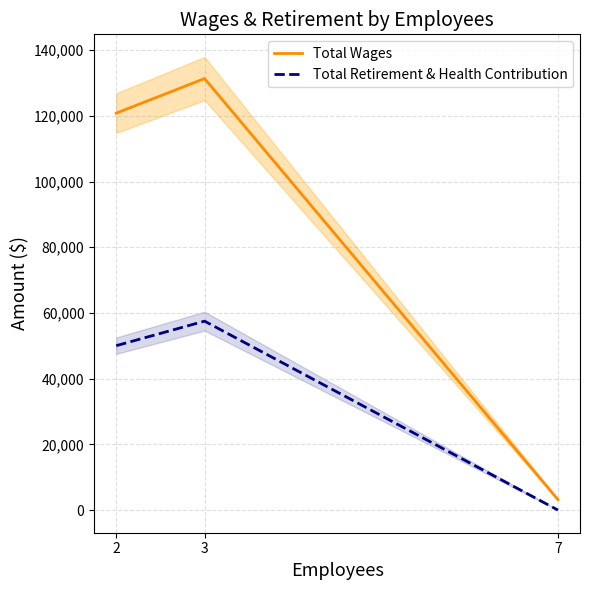

Which has a higher value, 7 or 3?

3